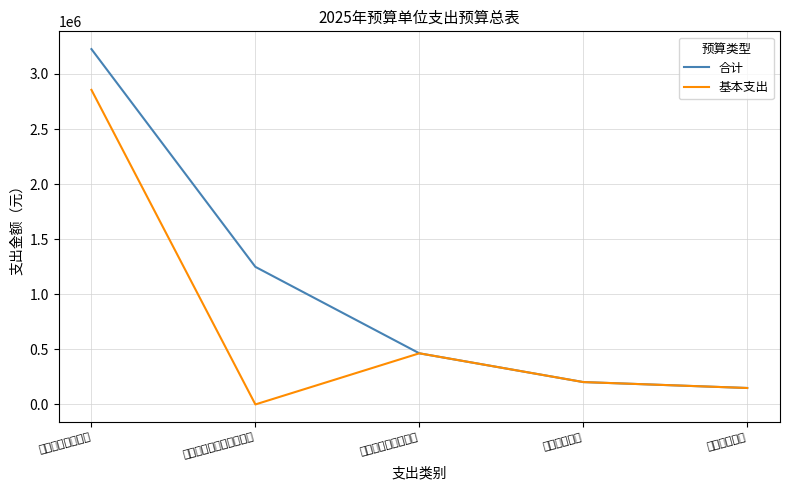

What is the total value across all series at 社会保障和就业支出?

928248